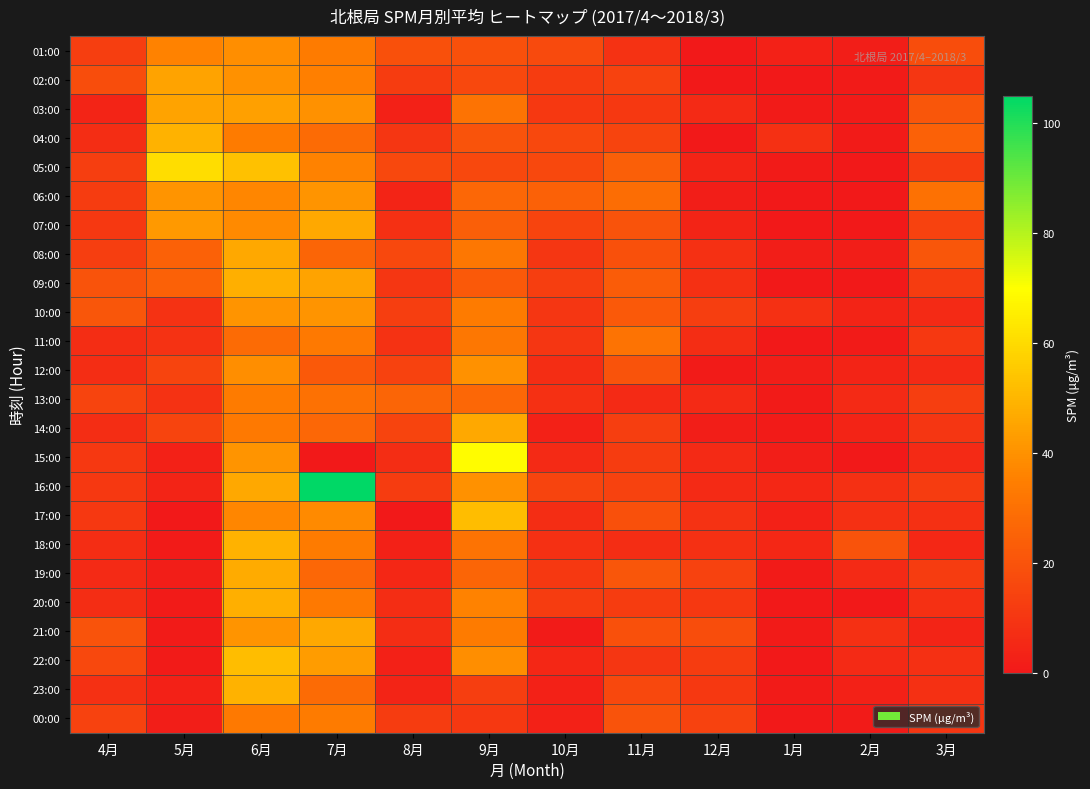

Reading right to left, transcribe all the data shown in this chart.

01:00: 3月=18	2月=2	1月=3	12月=0	11月=9	10月=17	9月=19	8月=19	7月=34	6月=39	5月=36	4月=13
02:00: 3月=10	2月=1	1月=0	12月=0	11月=14	10月=12	9月=16	8月=12	7月=35	6月=40	5月=45	4月=18
03:00: 3月=21	2月=1	1月=1	12月=6	11月=11	10月=11	9月=31	8月=3	7月=40	6月=44	5月=45	4月=4
04:00: 3月=25	2月=1	1月=8	12月=0	11月=15	10月=16	9月=20	8月=10	7月=28	6月=34	5月=49	4月=7
05:00: 3月=12	2月=0	1月=1	12月=4	11月=24	10月=16	9月=16	8月=16	7月=36	6月=53	5月=61	4月=13
06:00: 3月=30	2月=0	1月=0	12月=2	11月=29	10月=25	9月=27	8月=4	7月=41	6月=37	5月=41	4月=12
07:00: 3月=14	2月=0	1月=0	12月=4	11月=20	10月=15	9月=24	8月=8	7月=46	6月=38	5月=42	4月=11
08:00: 3月=21	2月=2	1月=2	12月=8	11月=19	10月=10	9月=32	8月=16	7月=26	6月=46	5月=25	4月=13
09:00: 3月=12	2月=0	1月=0	12月=8	11月=23	10月=13	9月=22	8月=10	7月=45	6月=48	5月=25	4月=20
10:00: 3月=6	2月=4	1月=8	12月=13	11月=22	10月=10	9月=34	8月=13	7月=41	6月=41	5月=9	4月=21
11:00: 3月=11	2月=1	1月=0	12月=7	11月=31	10月=10	9月=32	8月=9	7月=33	6月=28	5月=9	4月=7
12:00: 3月=6	2月=4	1月=2	12月=1	11月=20	10月=7	9月=40	8月=14	7月=22	6月=39	5月=15	4月=7
13:00: 3月=13	2月=6	1月=1	12月=6	11月=6	10月=8	9月=27	8月=26	7月=30	6月=34	5月=9	4月=15
14:00: 3月=10	2月=4	1月=1	12月=2	11月=13	10月=3	9月=46	8月=15	7月=27	6月=33	5月=15	4月=7
15:00: 3月=6	2月=0	1月=2	12月=6	11月=12	10月=6	9月=69	8月=7	7月=0	6月=41	5月=3	4月=11
16:00: 3月=12	2月=8	1月=5	12月=6	11月=14	10月=15	9月=40	8月=12	7月=105	6月=46	5月=4	4月=11
17:00: 3月=8	2月=8	1月=3	12月=9	11月=19	10月=7	9月=52	8月=0	7月=38	6月=37	5月=0	4月=11
18:00: 3月=5	2月=20	1月=5	12月=8	11月=7	10月=8	9月=31	8月=3	7月=34	6月=49	5月=1	4月=7
19:00: 3月=12	2月=6	1月=1	12月=14	11月=21	10月=11	9月=26	8月=5	7月=27	6月=47	5月=2	4月=6
20:00: 3月=8	2月=0	1月=0	12月=11	11月=12	10月=12	9月=36	8月=7	7月=33	6月=48	5月=1	4月=7
21:00: 3月=4	2月=8	1月=1	12月=18	11月=19	10月=1	9月=34	8月=7	7月=46	6月=41	5月=1	4月=20
22:00: 3月=8	2月=6	1月=0	12月=12	11月=10	10月=5	9月=39	8月=3	7月=43	6月=52	5月=1	4月=16
23:00: 3月=8	2月=3	1月=1	12月=11	11月=16	10月=3	9月=13	8月=4	7月=28	6月=49	5月=3	4月=8
00:00: 3月=10	2月=1	1月=0	12月=14	11月=20	10月=3	9月=11	8月=12	7月=34	6月=33	5月=2	4月=14